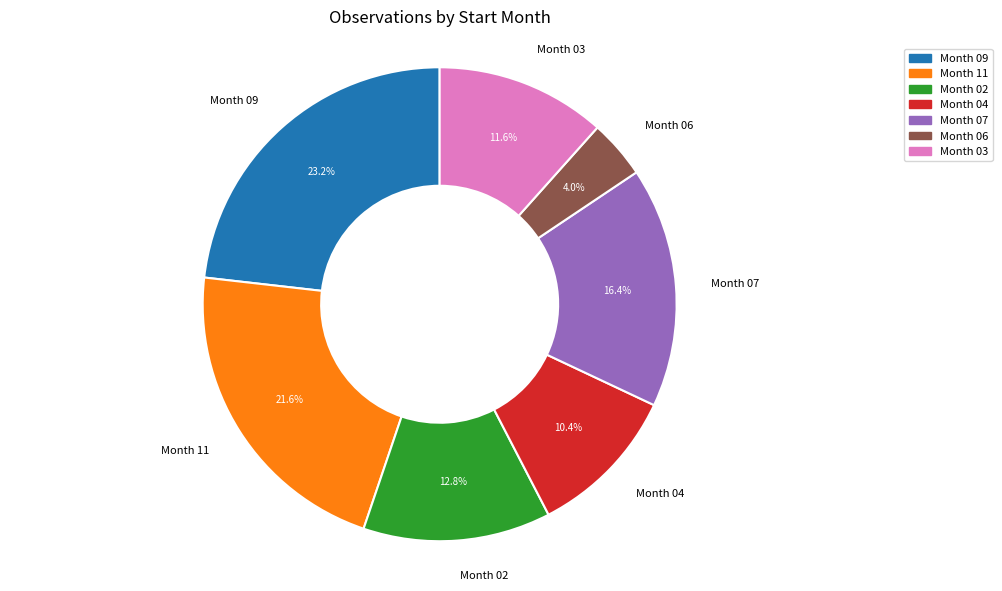

How many slices are in this pie chart?

7